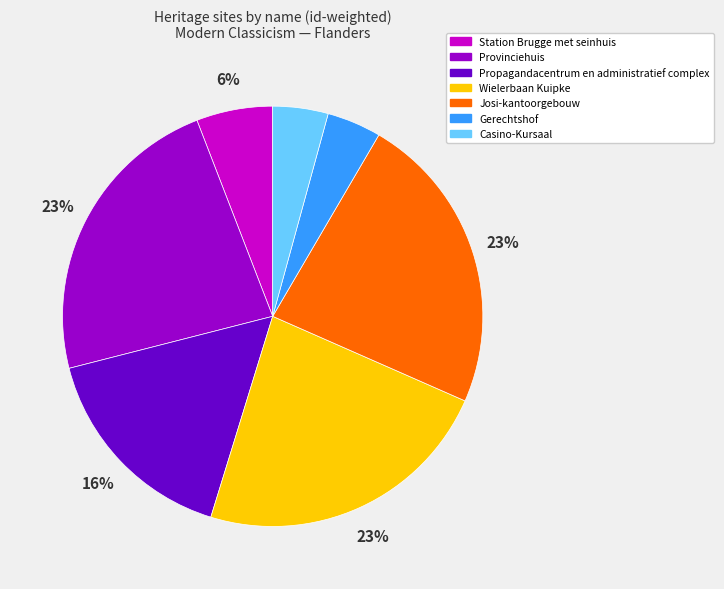

Is the sum of Provinciehuis and Wielerbaan Kuipke greater than half?

No